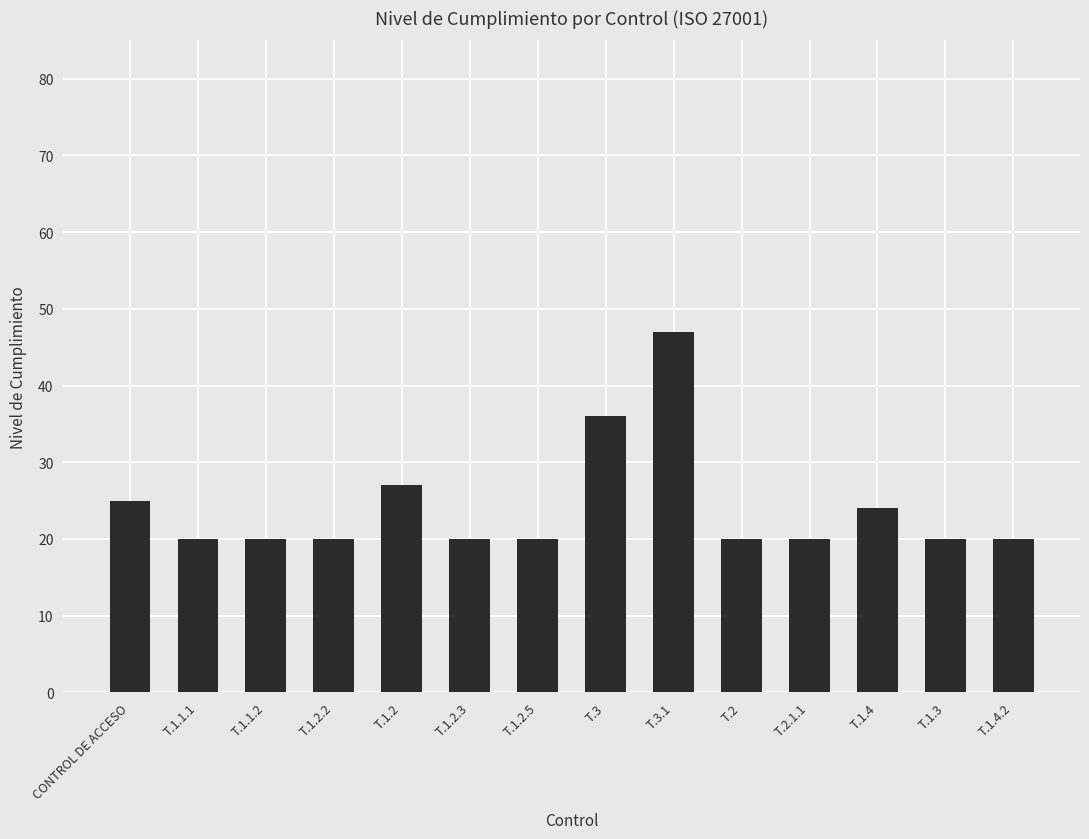

What position from the right is T.1.2.3?

9